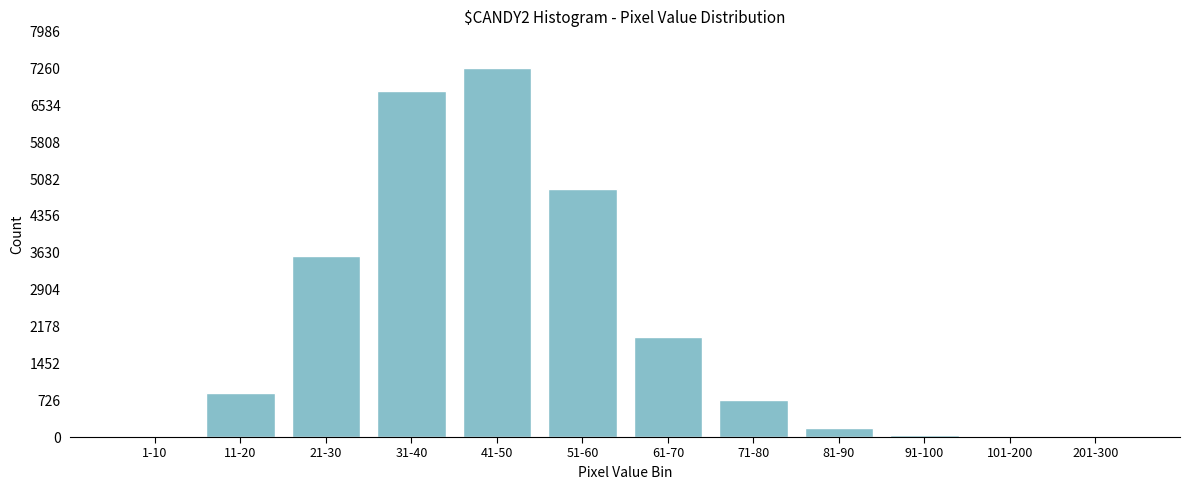

The value at 31-40 is 6812. True or false?

True